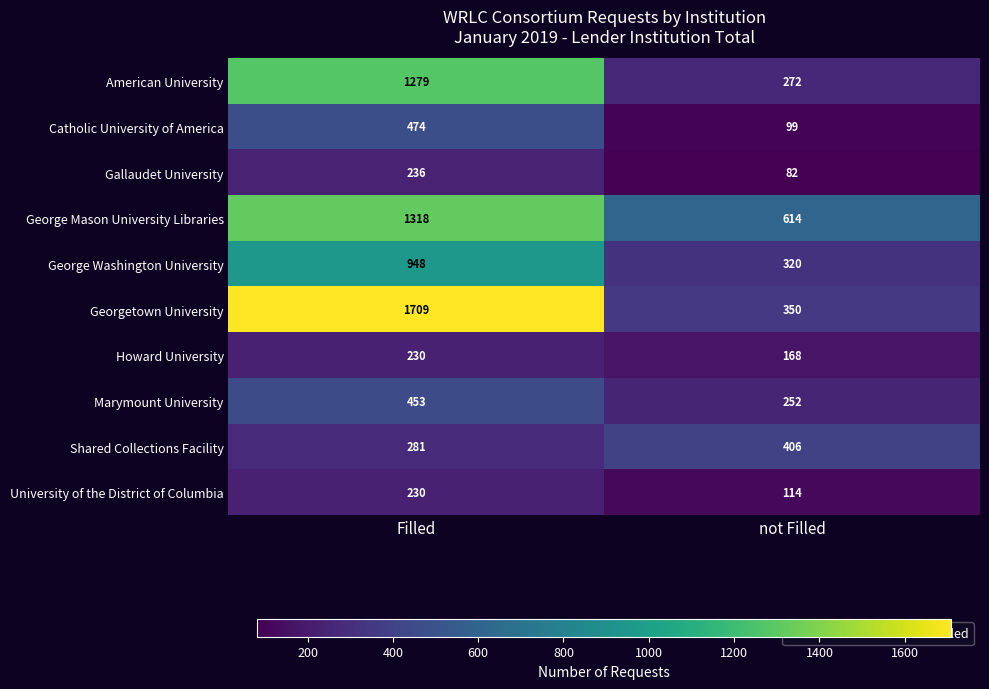

Which series has the widest spread of values?

Georgetown University